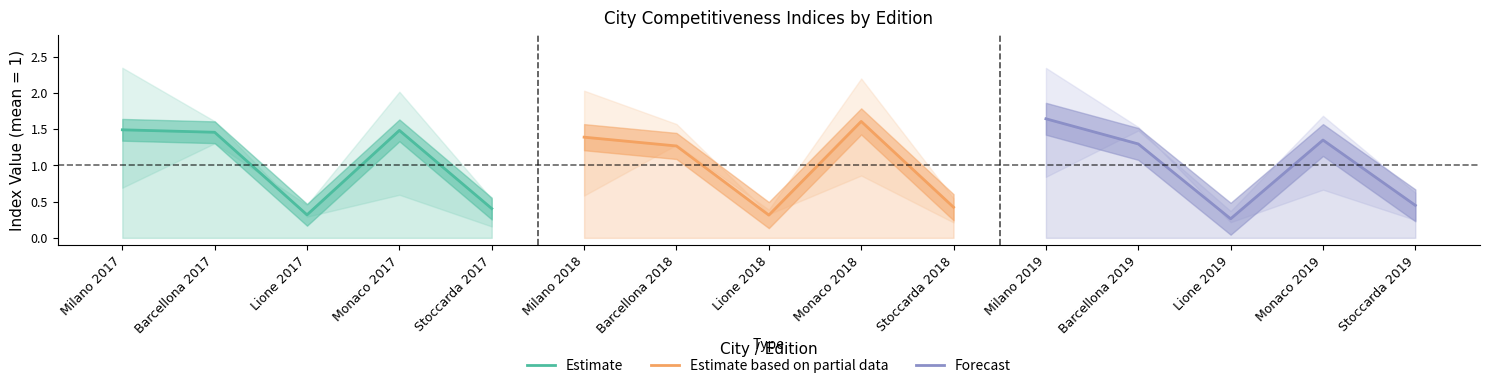

True or false: Estimate based on partial data has a value of 0.3 at Lione 2018.

True